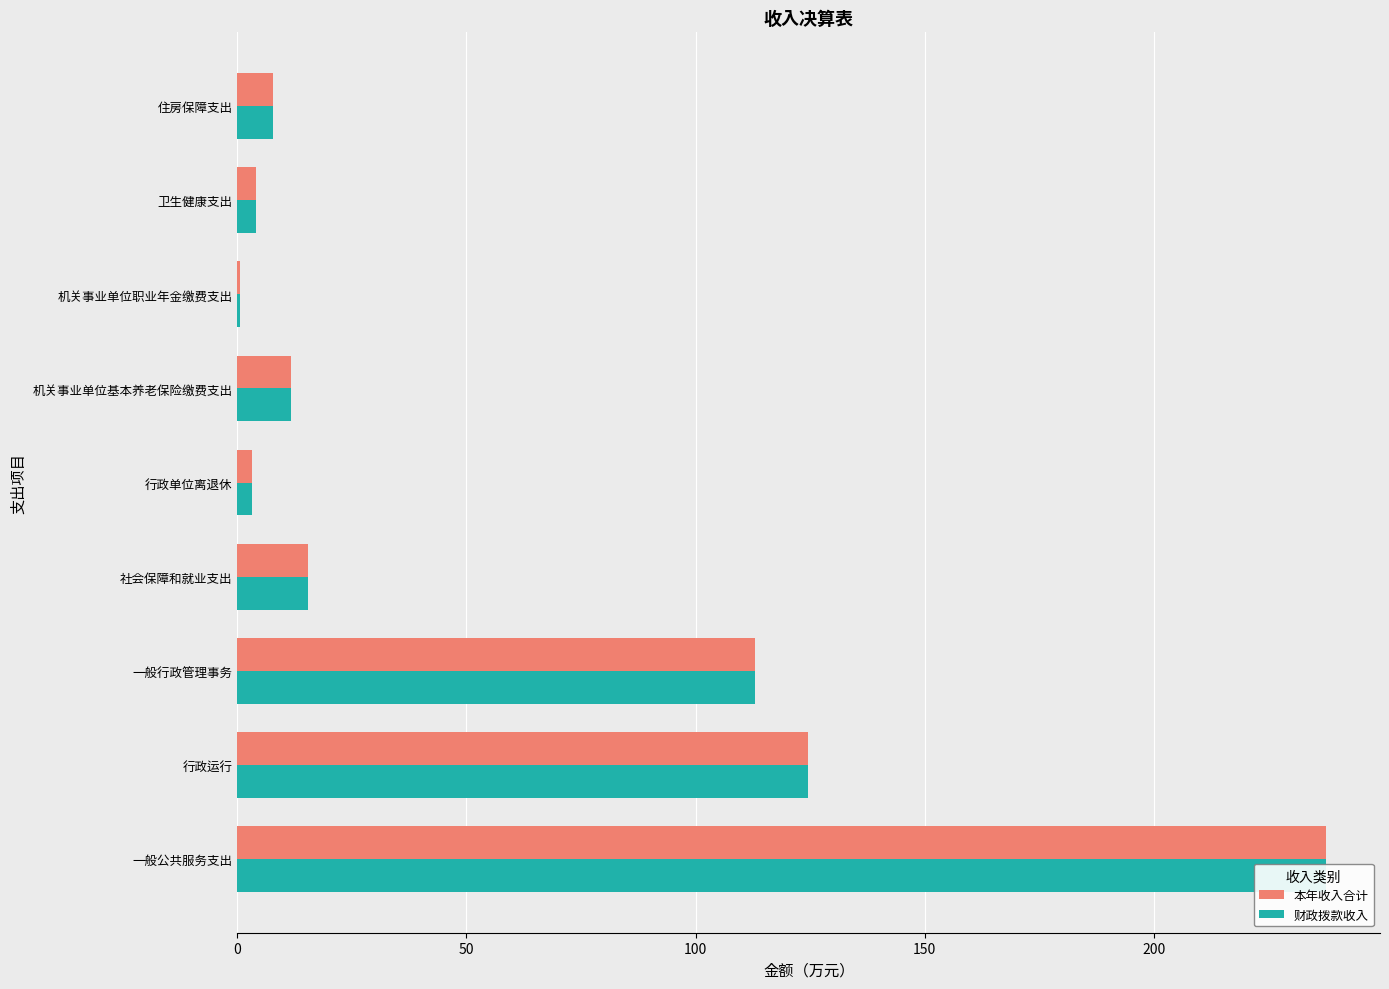

The 财政拨款收入 series shows 16.9 at 机关事业单位基本养老保险缴费支出. True or false?

False